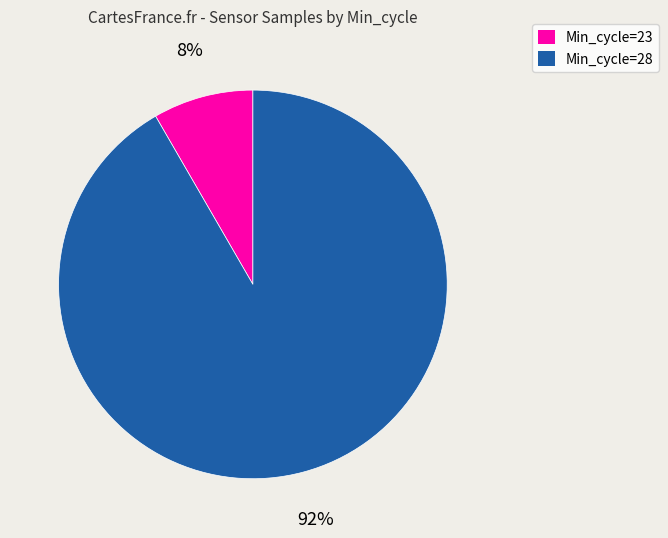

Is it true that Min_cycle=28 is 92% of the pie?

True